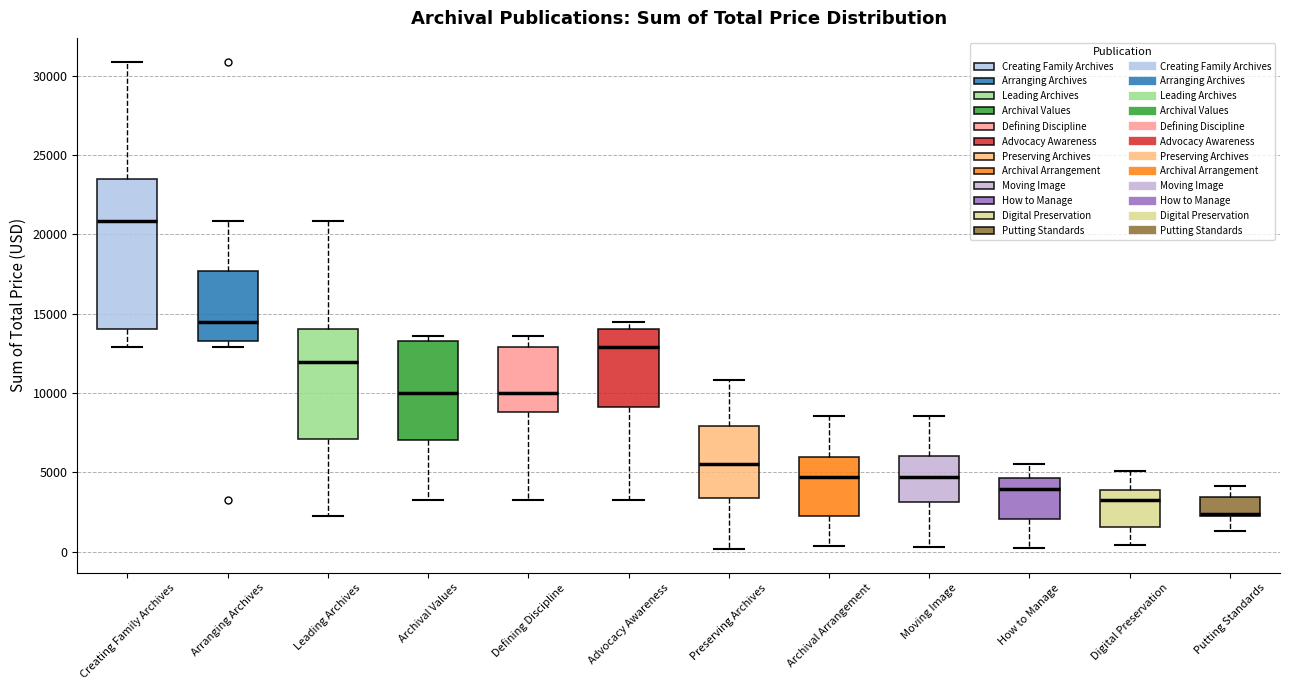

Comparing the boxes themselves (not the whiskers), which one is the tallest?

Creating Family Archives